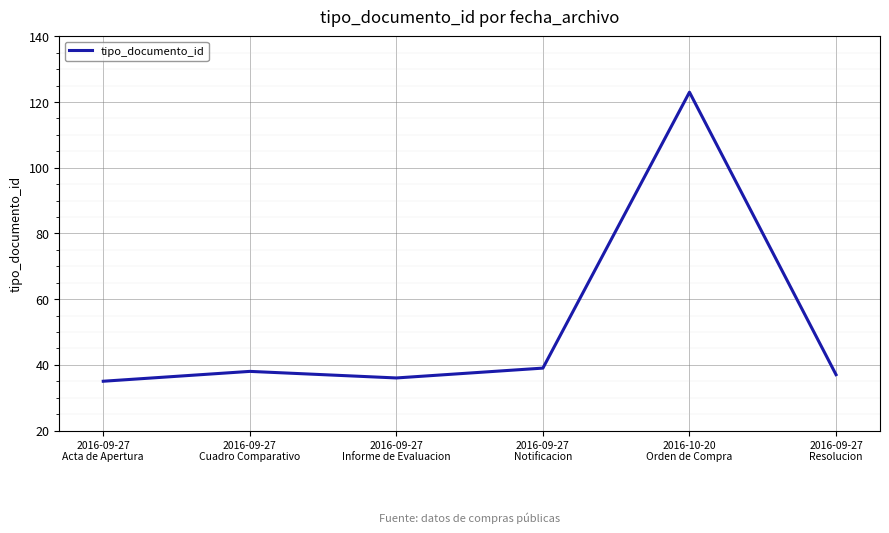

Rank the categories by value from lowest to highest.

2016-09-27
Acta de Apertura, 2016-09-27
Informe de Evaluacion, 2016-09-27
Resolucion, 2016-09-27
Cuadro Comparativo, 2016-09-27
Notificacion, 2016-10-20
Orden de Compra